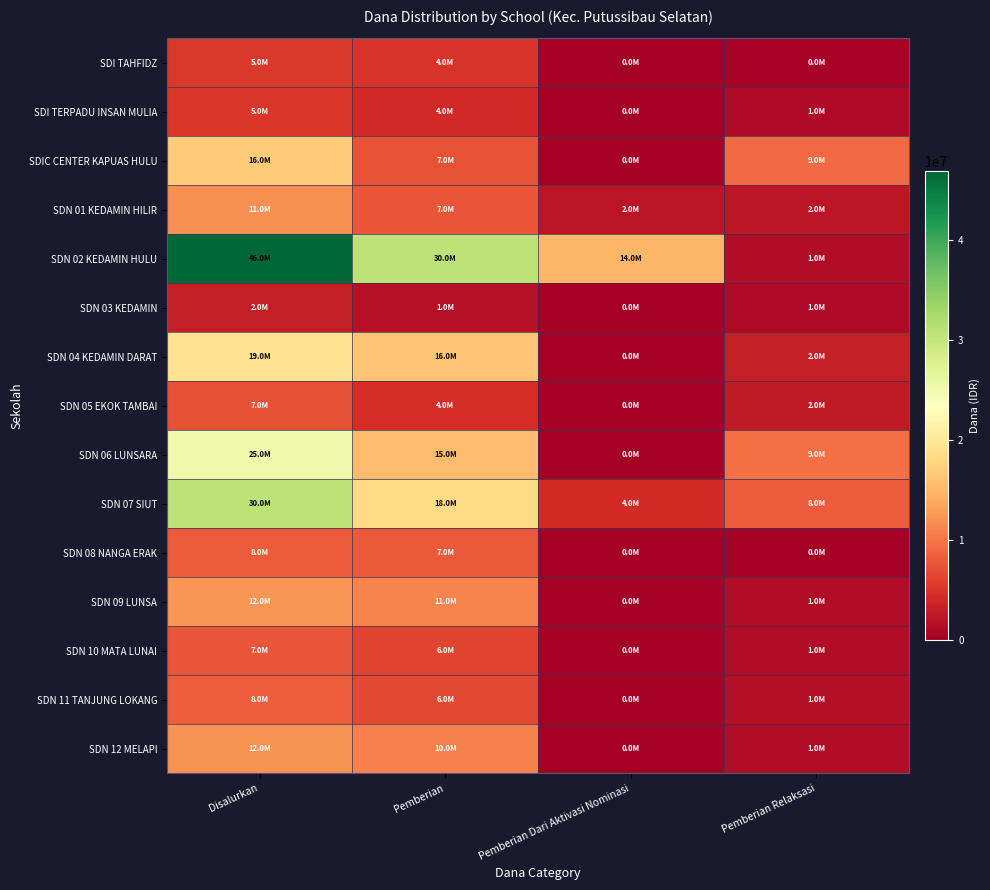

Reading right to left, list all the values displayed in this chart.

SDI TAHFIDZ: Pemberian Relaksasi=450000	Pemberian Dari Aktivasi Nominasi=0	Pemberian=4950000	Disalurkan=5400000
SDI TERPADU INSAN MULIA: Pemberian Relaksasi=1125000	Pemberian Dari Aktivasi Nominasi=0	Pemberian=4050000	Disalurkan=5175000
SDIC CENTER KAPUAS HULU: Pemberian Relaksasi=9225000	Pemberian Dari Aktivasi Nominasi=0	Pemberian=7425000	Disalurkan=16650000
SDN 01 KEDAMIN HILIR: Pemberian Relaksasi=2250000	Pemberian Dari Aktivasi Nominasi=2025000	Pemberian=7650000	Disalurkan=11925000
SDN 02 KEDAMIN HULU: Pemberian Relaksasi=1350000	Pemberian Dari Aktivasi Nominasi=14850000	Pemberian=30600000	Disalurkan=46800000
SDN 03 KEDAMIN: Pemberian Relaksasi=1125000	Pemberian Dari Aktivasi Nominasi=0	Pemberian=1800000	Disalurkan=2925000
SDN 04 KEDAMIN DARAT: Pemberian Relaksasi=2925000	Pemberian Dari Aktivasi Nominasi=0	Pemberian=16200000	Disalurkan=19125000
SDN 05 EKOK TAMBAI: Pemberian Relaksasi=2700000	Pemberian Dari Aktivasi Nominasi=0	Pemberian=4500000	Disalurkan=7200000
SDN 06 LUNSARA: Pemberian Relaksasi=9675000	Pemberian Dari Aktivasi Nominasi=0	Pemberian=15525000	Disalurkan=25200000
SDN 07 SIUT: Pemberian Relaksasi=8100000	Pemberian Dari Aktivasi Nominasi=4275000	Pemberian=18225000	Disalurkan=30600000
SDN 08 NANGA ERAK: Pemberian Relaksasi=225000	Pemberian Dari Aktivasi Nominasi=0	Pemberian=7875000	Disalurkan=8100000
SDN 09 LUNSA: Pemberian Relaksasi=1350000	Pemberian Dari Aktivasi Nominasi=0	Pemberian=11025000	Disalurkan=12375000
SDN 10 MATA LUNAI: Pemberian Relaksasi=1350000	Pemberian Dari Aktivasi Nominasi=0	Pemberian=6300000	Disalurkan=7650000
SDN 11 TANJUNG LOKANG: Pemberian Relaksasi=1575000	Pemberian Dari Aktivasi Nominasi=0	Pemberian=6750000	Disalurkan=8325000
SDN 12 MELAPI: Pemberian Relaksasi=1350000	Pemberian Dari Aktivasi Nominasi=0	Pemberian=10800000	Disalurkan=12150000